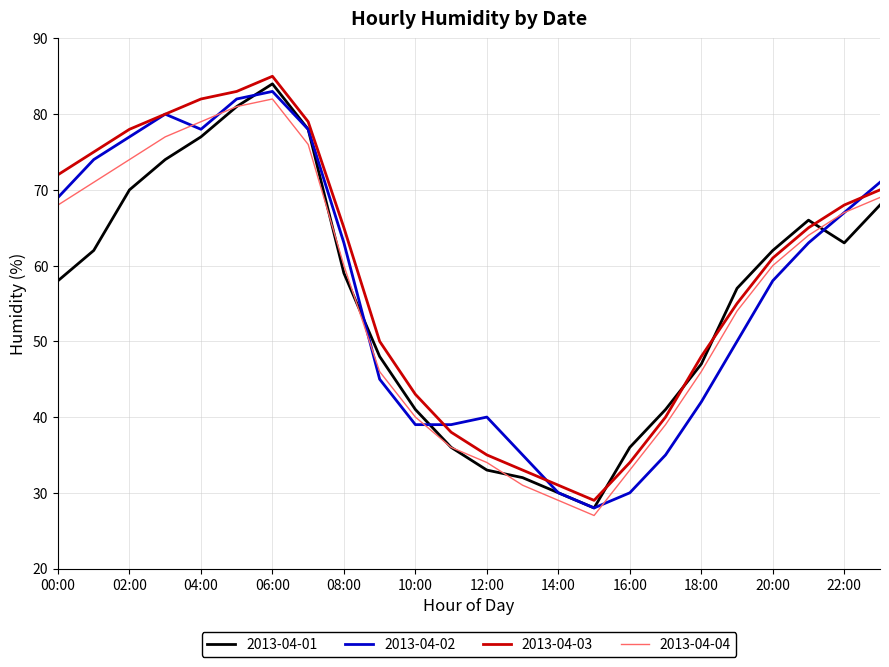

What is the lowest value of the 2013-04-02 series?

28